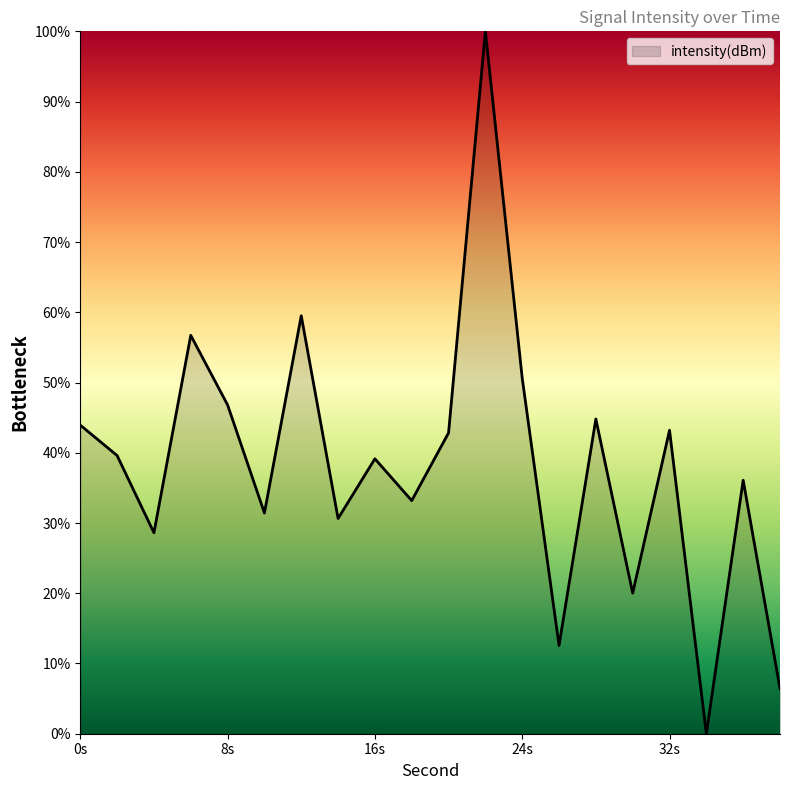

What is the maximum value shown in the chart?

100.0